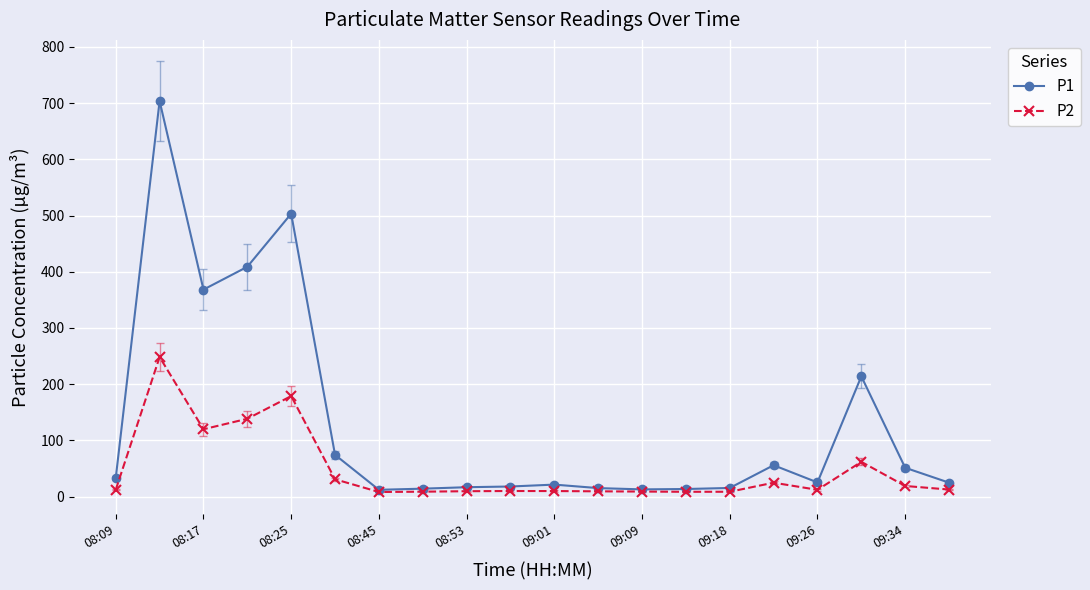

True or false: P2 has more than 0 interior local peaks.

True